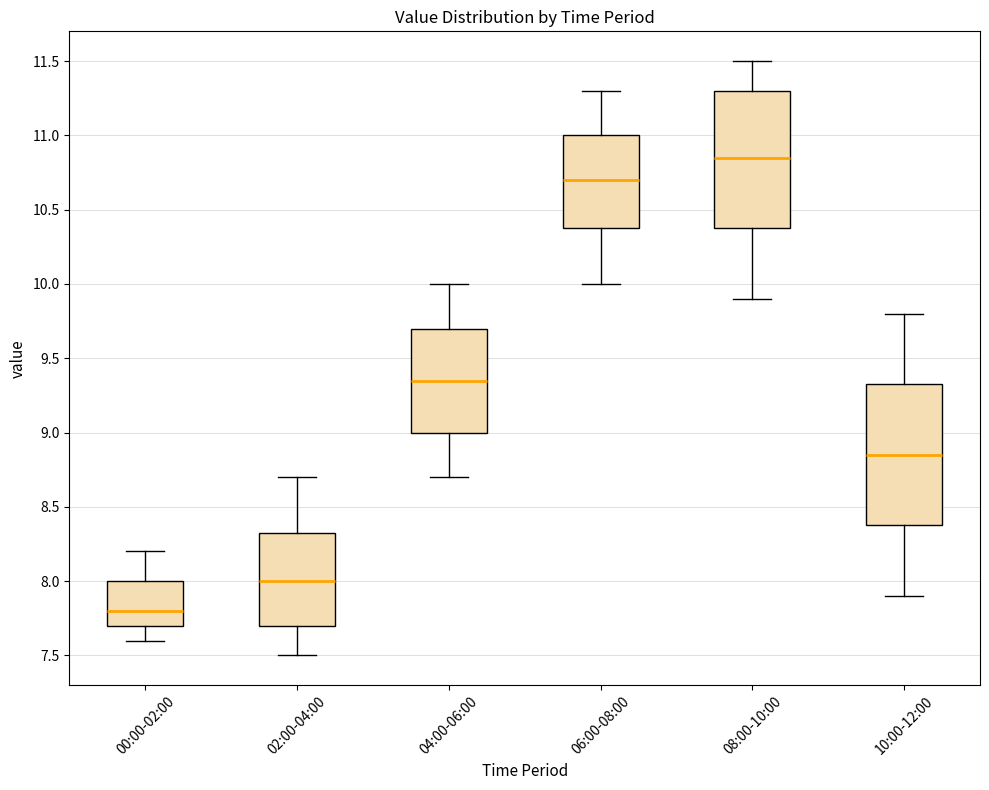

Which box has the lowest median line?

00:00-02:00